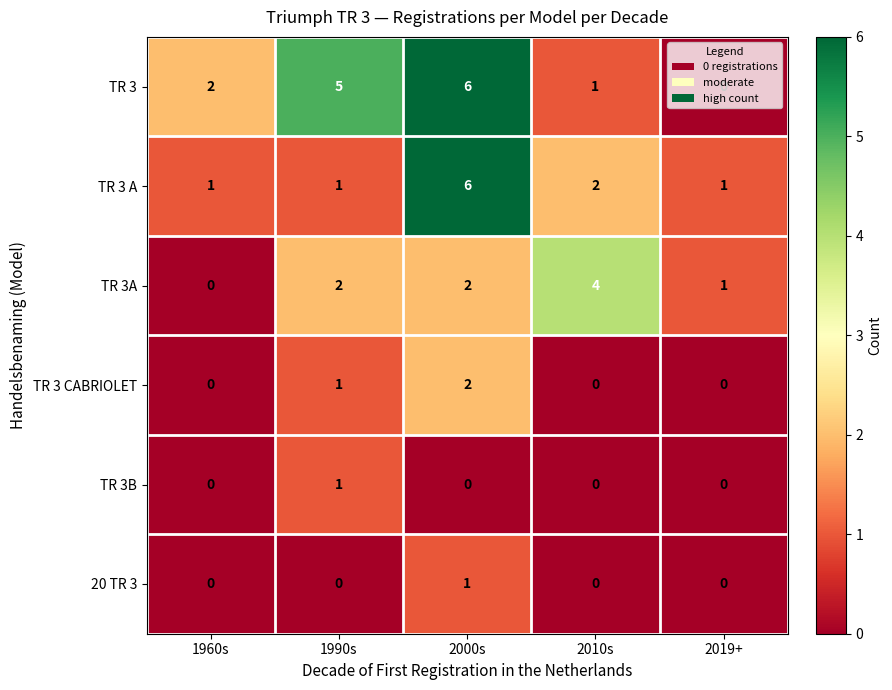

Which series has the largest total across all categories?

TR 3